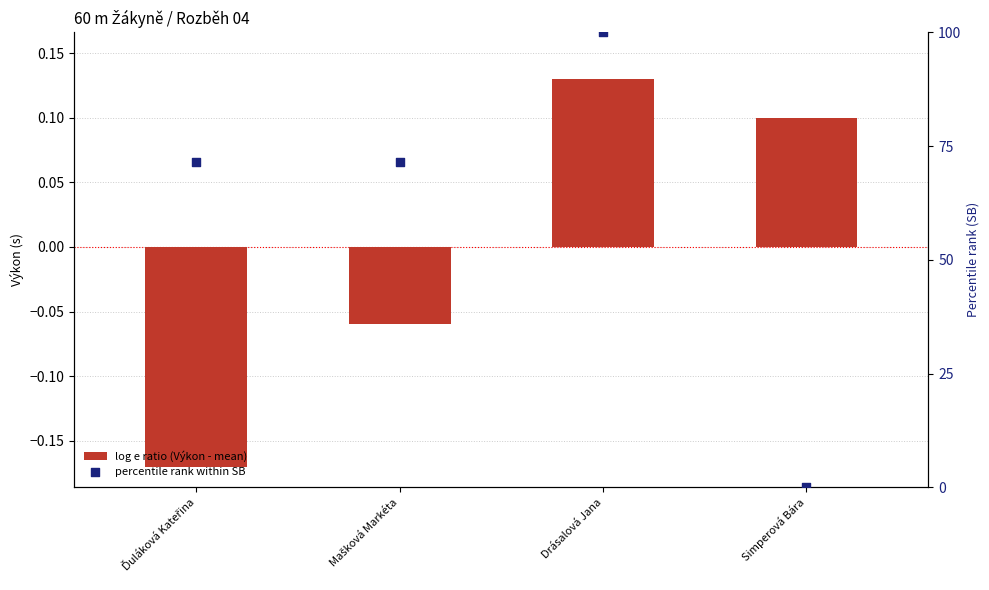

What is the total value across all series at Drásalová Jana?

100.1